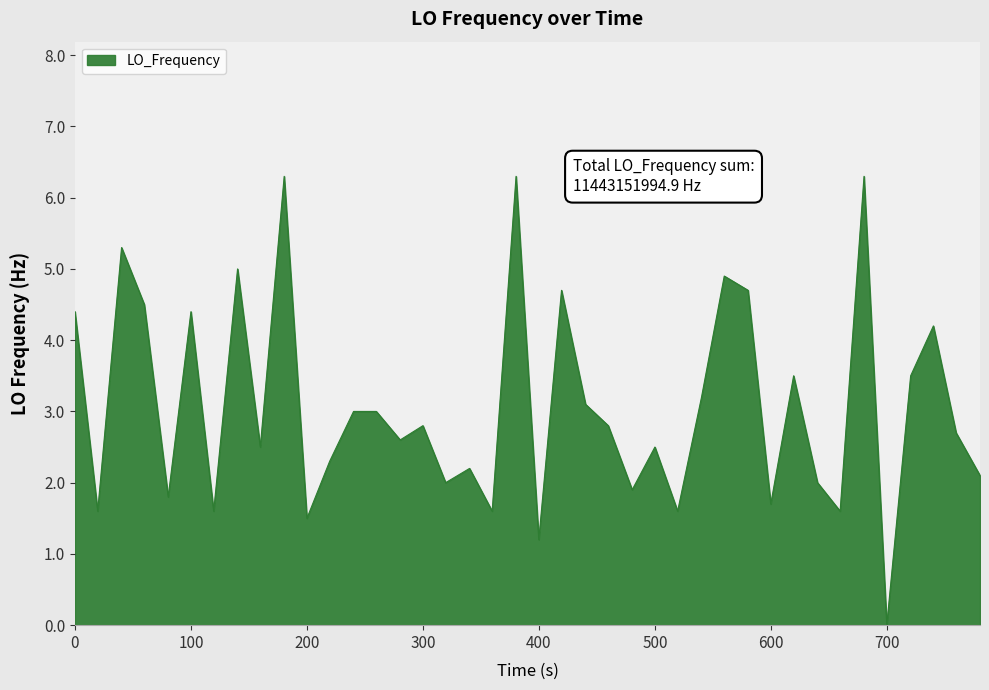

What is the maximum value shown in the chart?

6.3